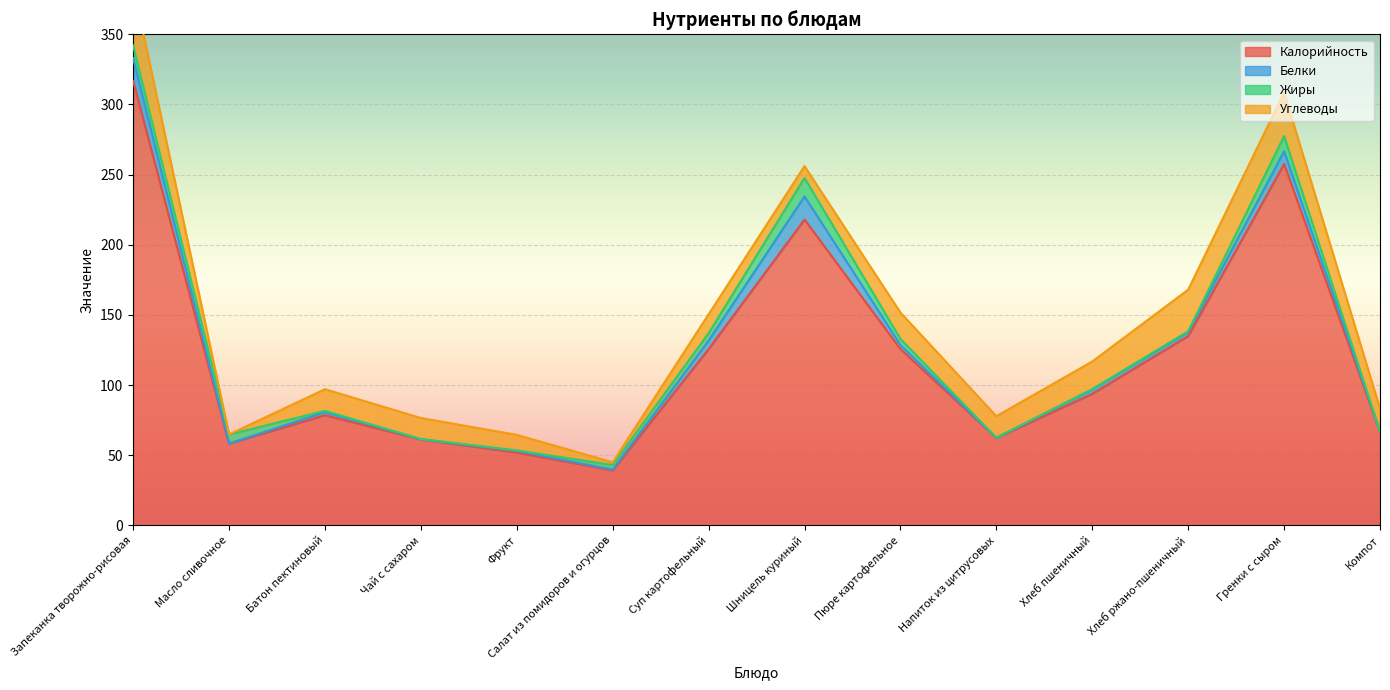

Where is the first local maximum for Жиры?

Шницель куриный